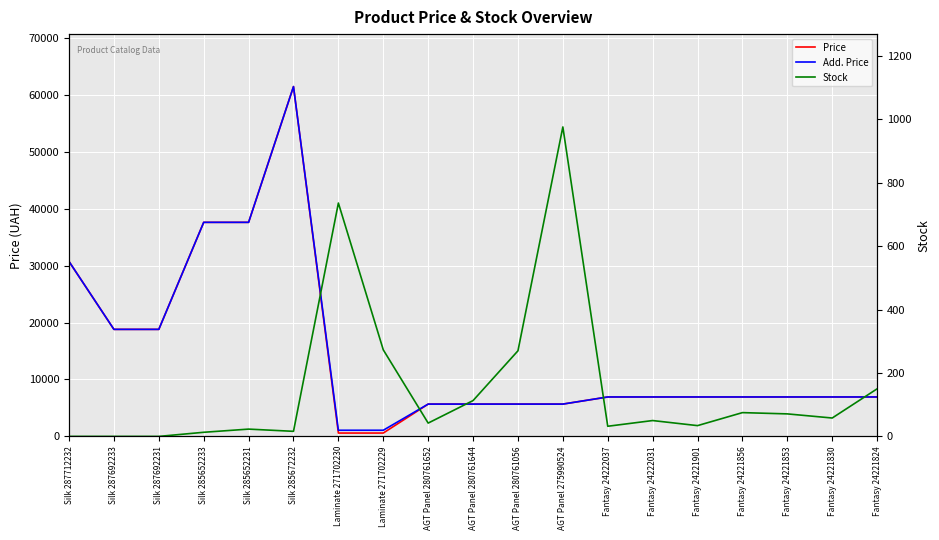

At which label is Price closest to 31012?

Silk 287712232